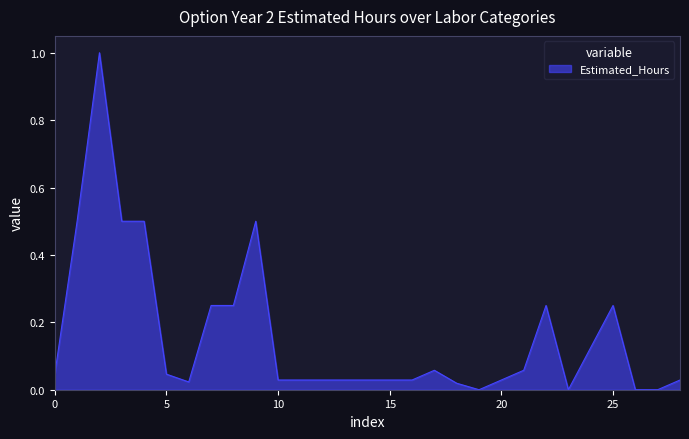

What is the maximum value shown in the chart?

1.0